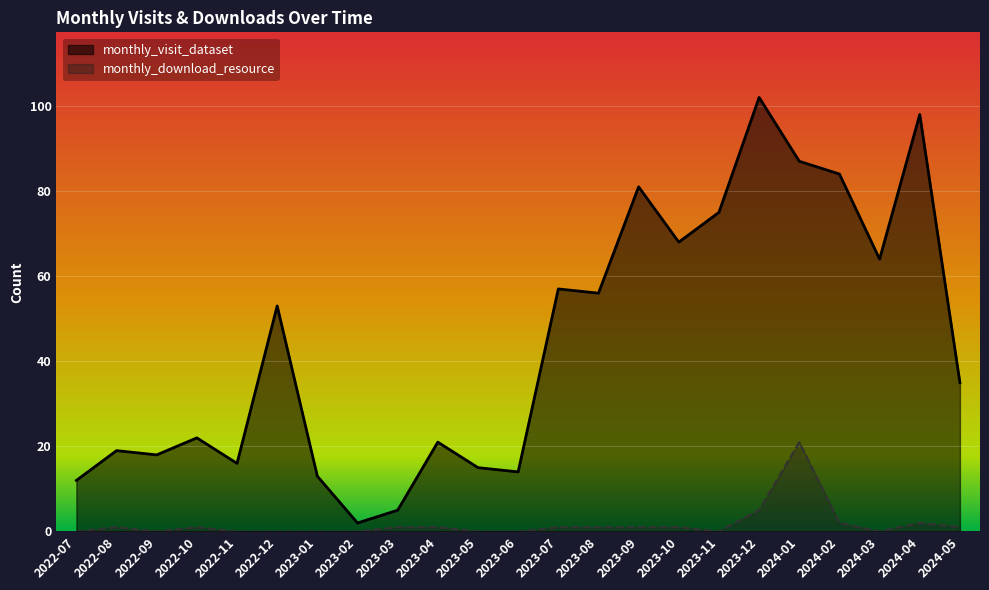

What is the approximate value of monthly_download_resource at 2023-09?

1